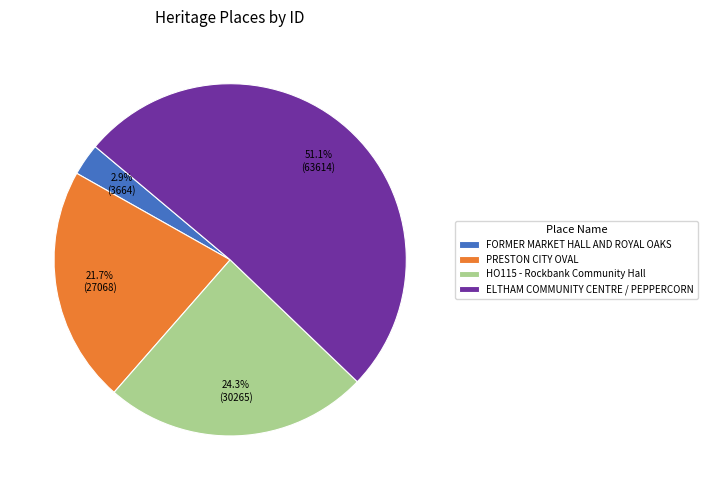

To the nearest percent, what is the difference between the PRESTON CITY OVAL and HO115 - Rockbank Community Hall slice percentages?

3%